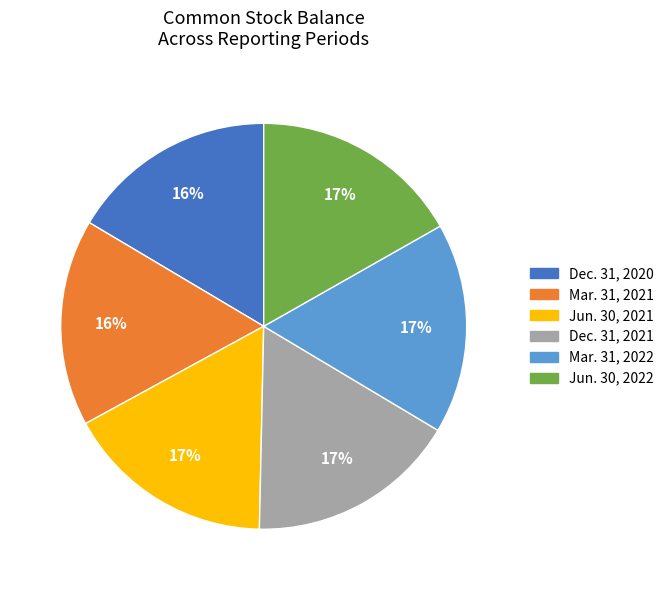

Combined, do Dec. 31, 2021 and Mar. 31, 2022 account for over 50%?

No